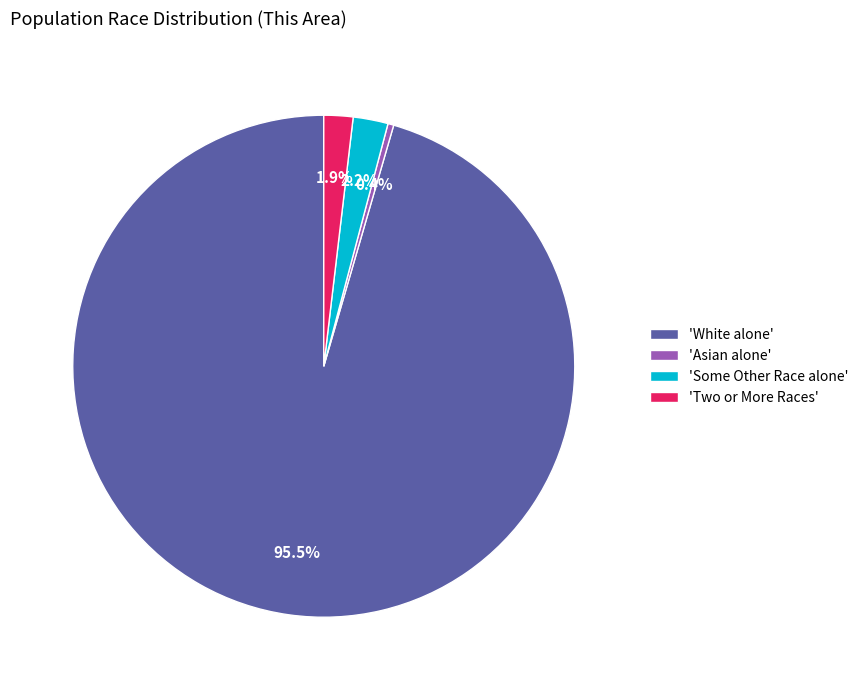

What portion of the pie excludes 'Two or More Races'?

98.1%